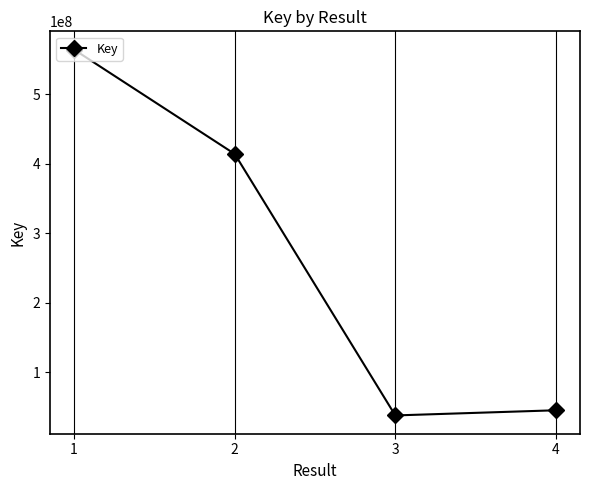

How many lines are shown in the chart?

1